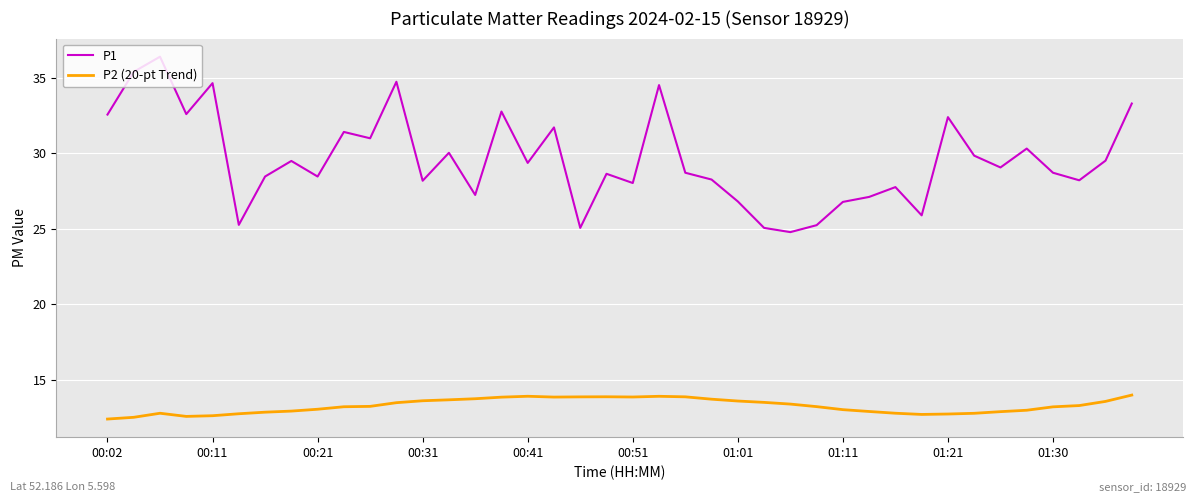

Count the number of categories in the chart.

40